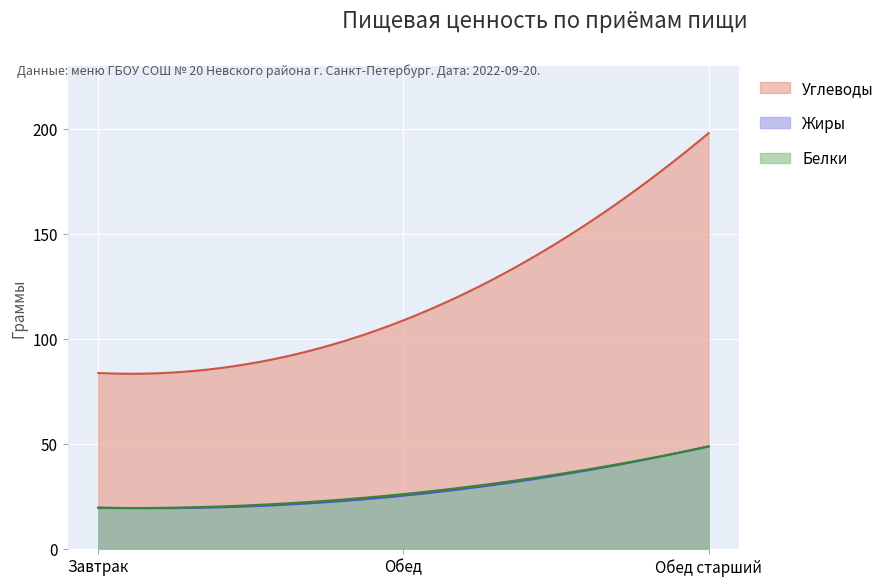

Reading left to right, transcribe all the data shown in this chart.

Углеводы: 83.7	108.8	198.0
Белки: 19.4	25.9	48.6
Жиры: 19.5	25.2	48.8